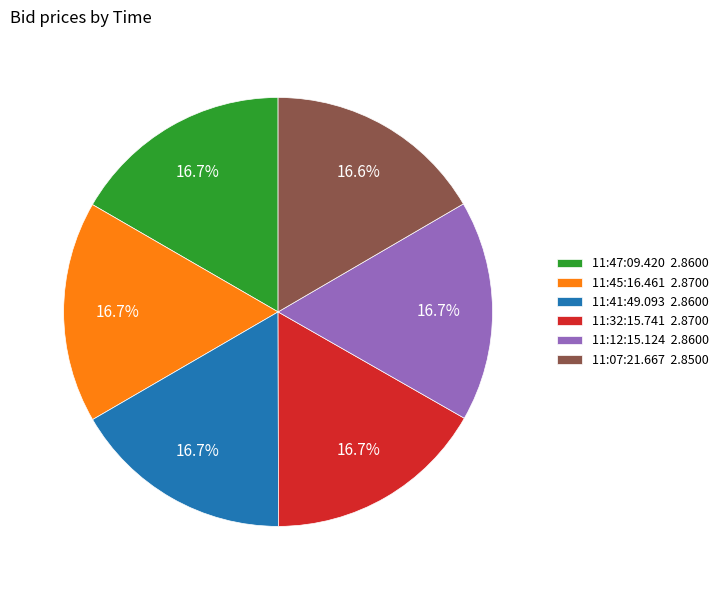

What is the ratio of the value at 11:12:15.124 to the value at 11:47:09.420?

1.0